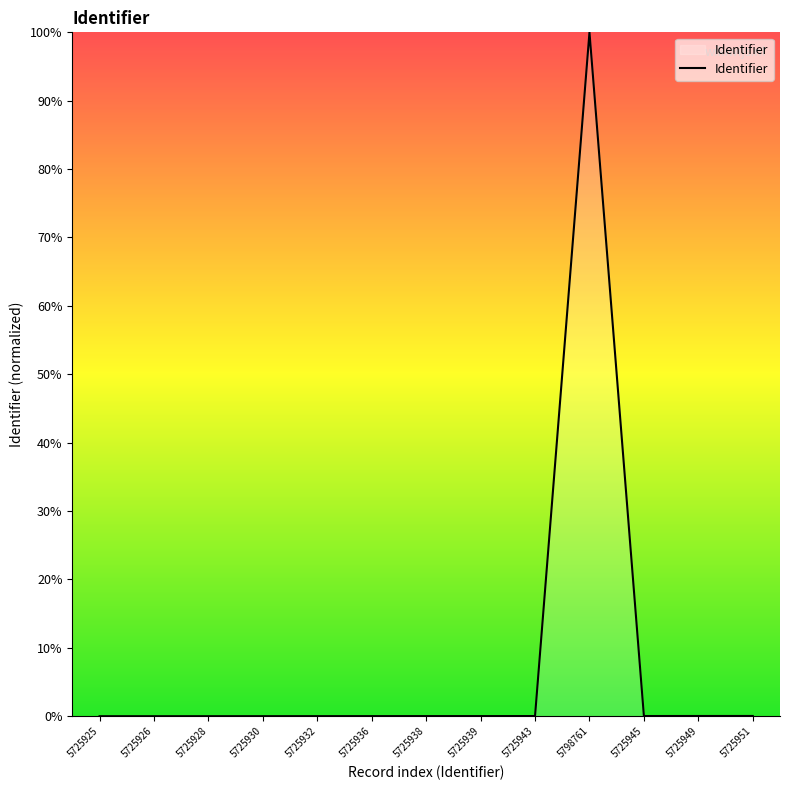

How many distinct data groups are displayed?

1